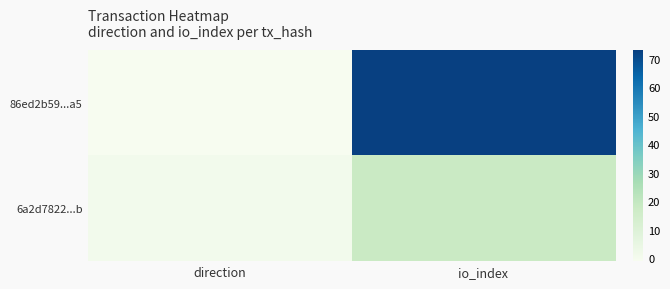

Between direction and io_index, which is larger?

io_index